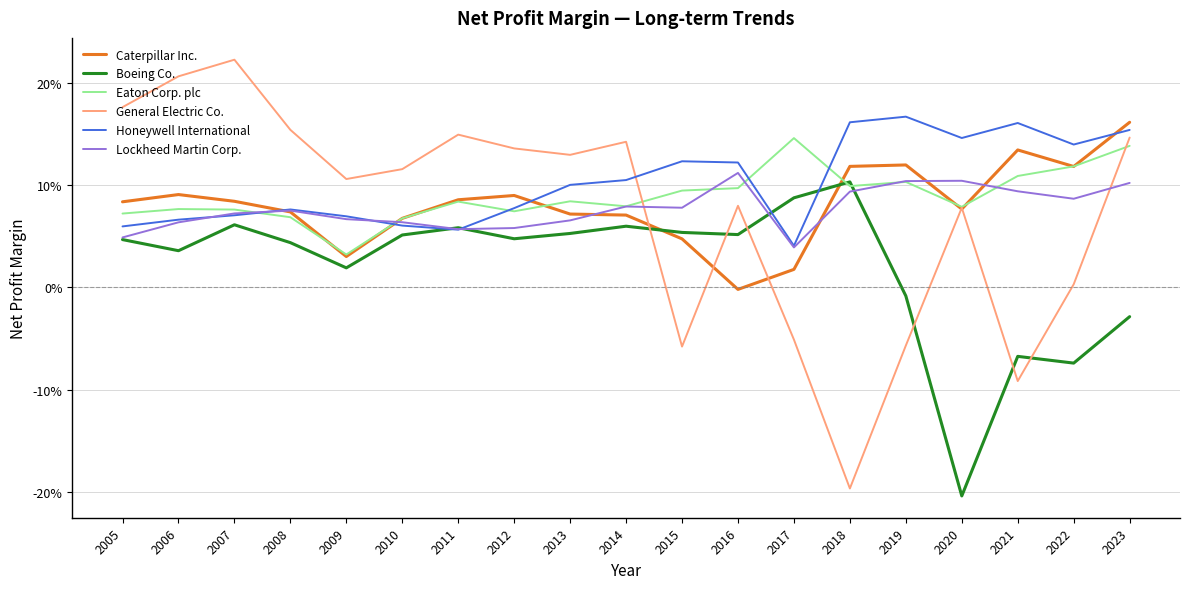

Is this an area chart (filled region under the line)?

No